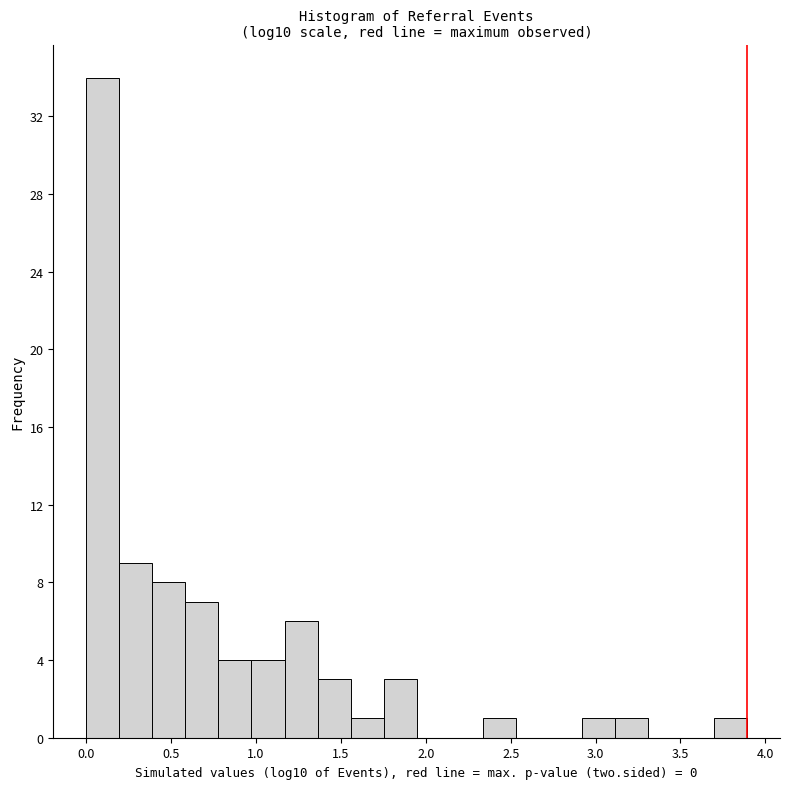

Around what value on the x-axis is the tallest bar? Give the approximate position of its centre, as read against the axis.

0.10